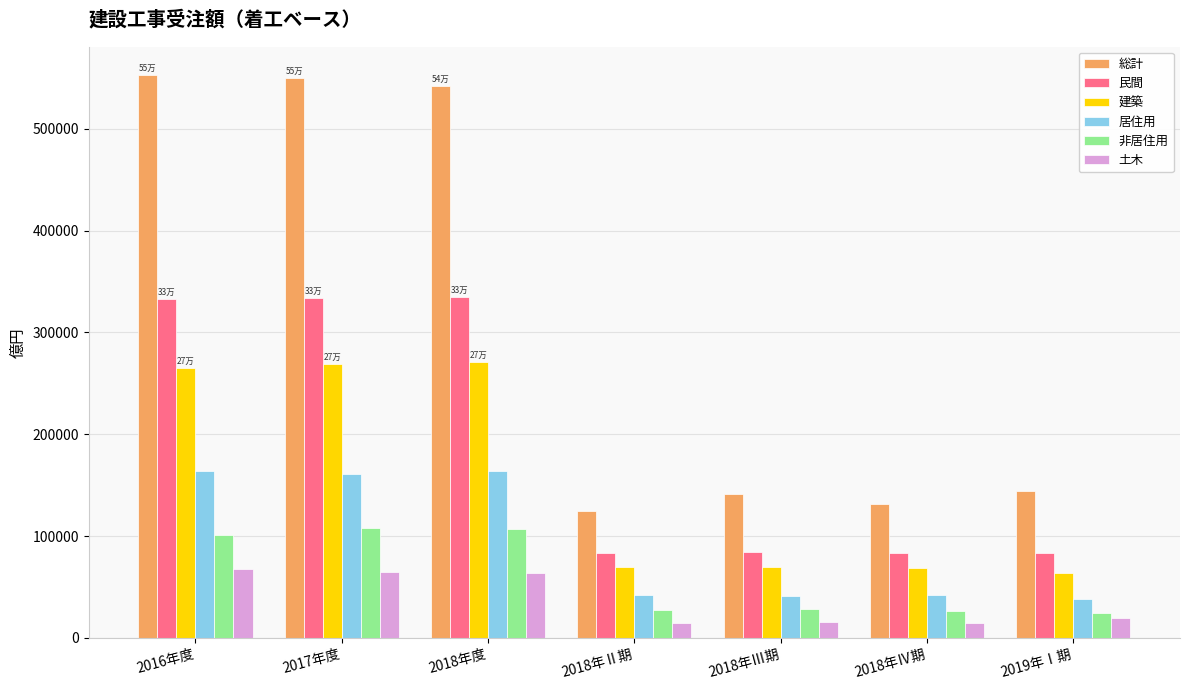

What is the minimum value shown in the chart?

14387.9